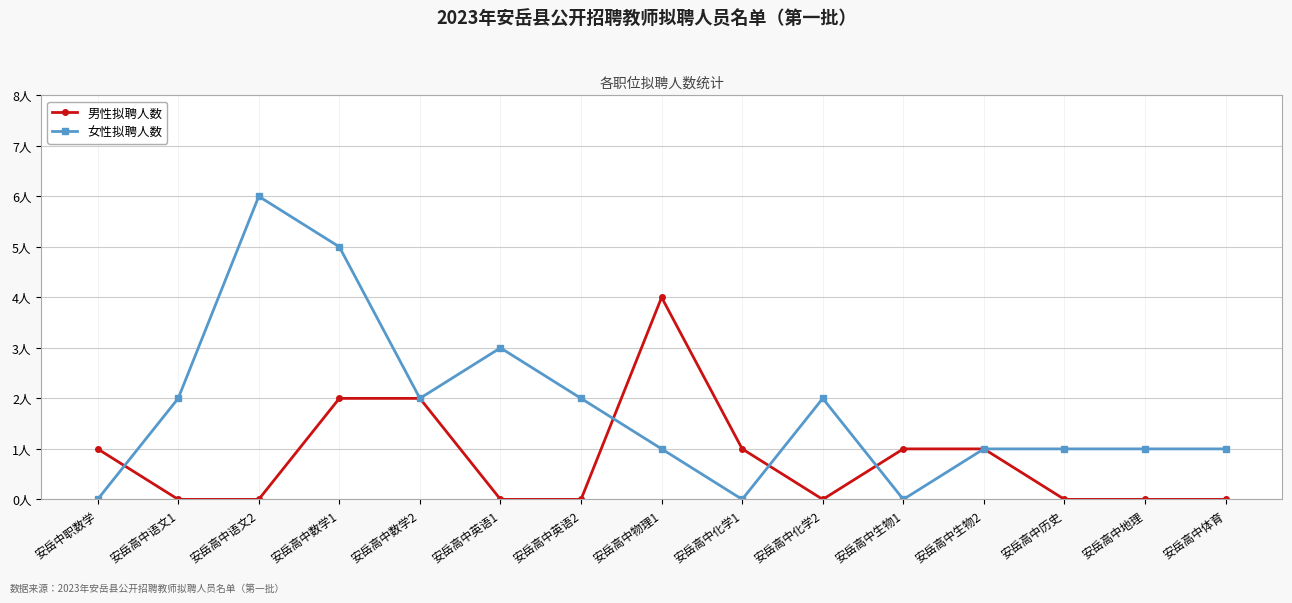

The 男性拟聘人数 series shows 0 at 安岳高中地理. True or false?

True